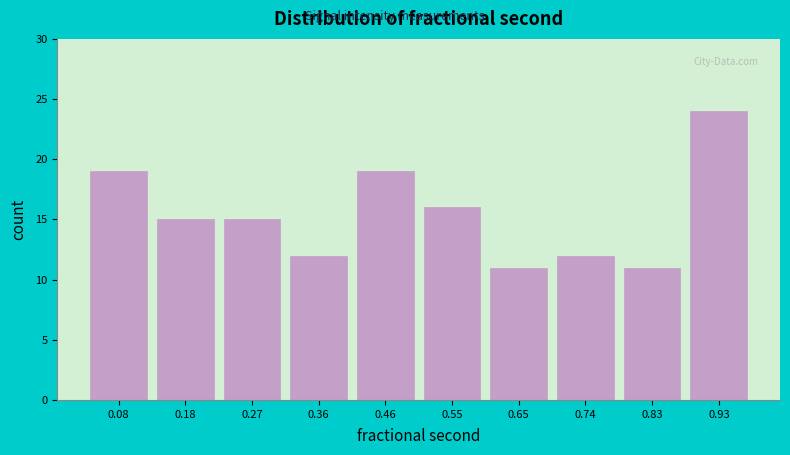

Reading left to right, list every bar in this chart as the range it spans on the x-axis followed by its height. Neither the bar edges nor the heights are printed on the chart, so give them approximately, as read against the axes.

0.04 to 0.13: 19
0.13 to 0.22: 15
0.22 to 0.32: 15
0.32 to 0.41: 12
0.41 to 0.50: 19
0.50 to 0.60: 16
0.60 to 0.69: 11
0.69 to 0.79: 12
0.79 to 0.88: 11
0.88 to 0.97: 24